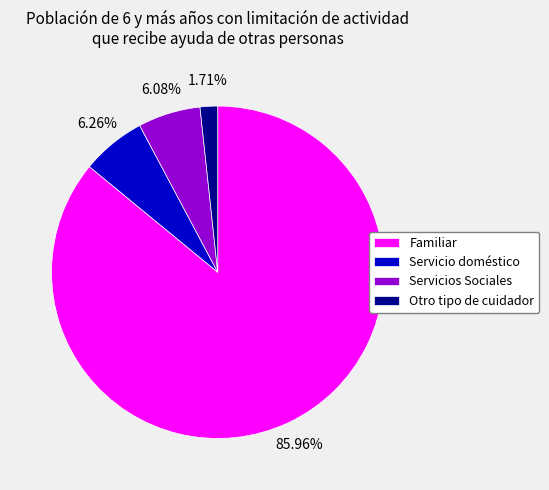

What percentage is the Familiar slice, to the nearest percent?

86%